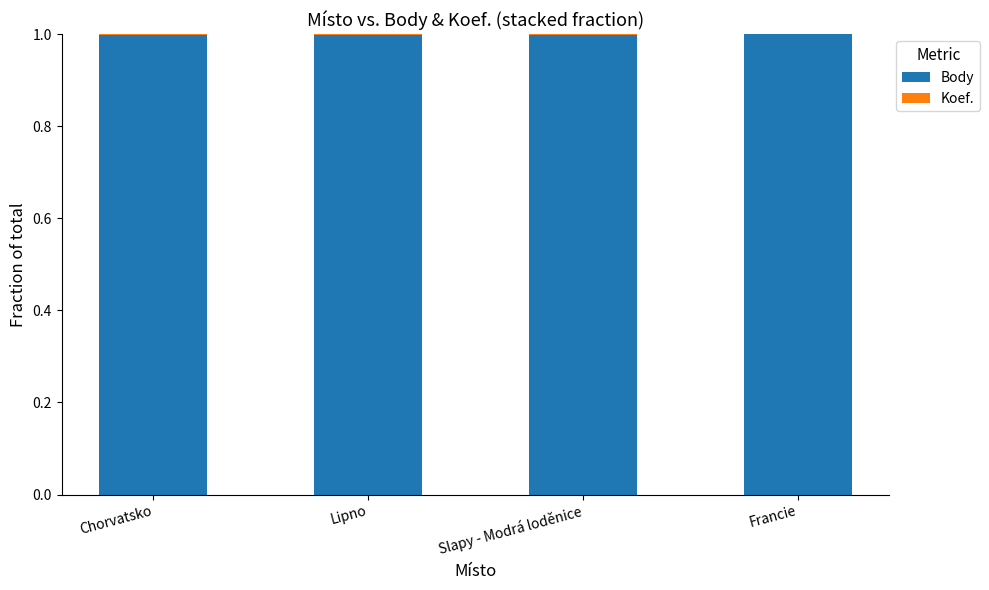

The value of Body at Francie is 1.0. True or false?

True